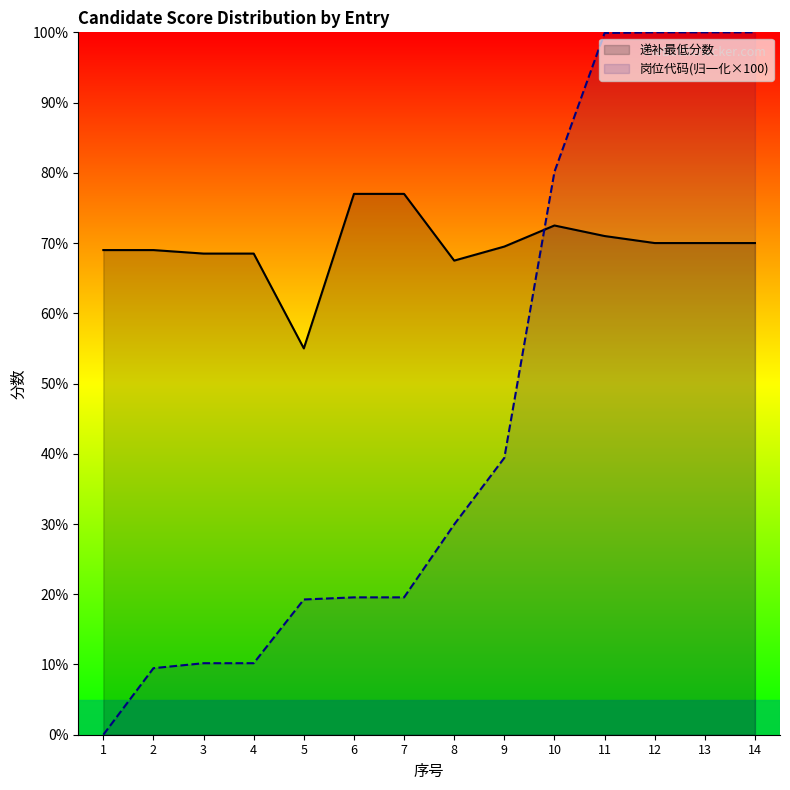

List the series in order of their overall mean, lowest first.

岗位代码(归一化×100), 递补最低分数